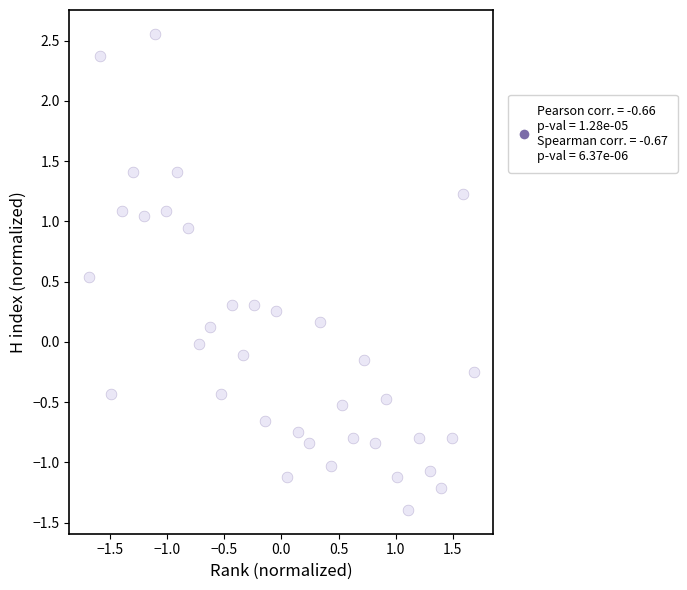

What is the range of Y values (max minus min)?

4.0